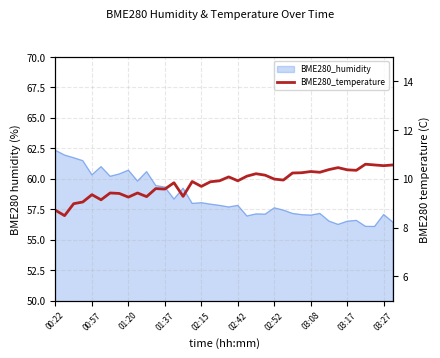

The chart shows a value of 9.6 at 11. True or false?

True